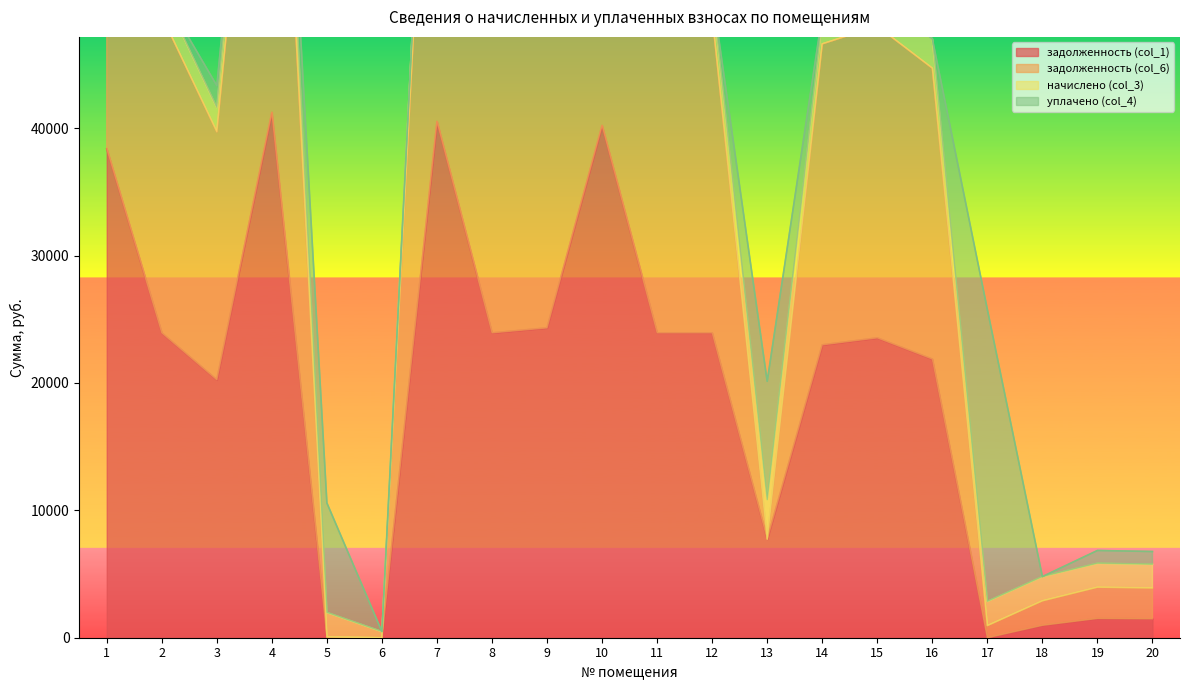

At which label does задолженность (col_6) reach its minimum?

6